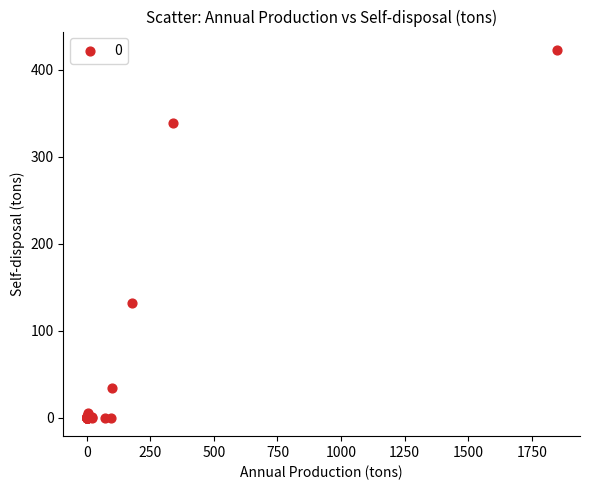

What Y value in the scatter plot is closest to 211?

132.2